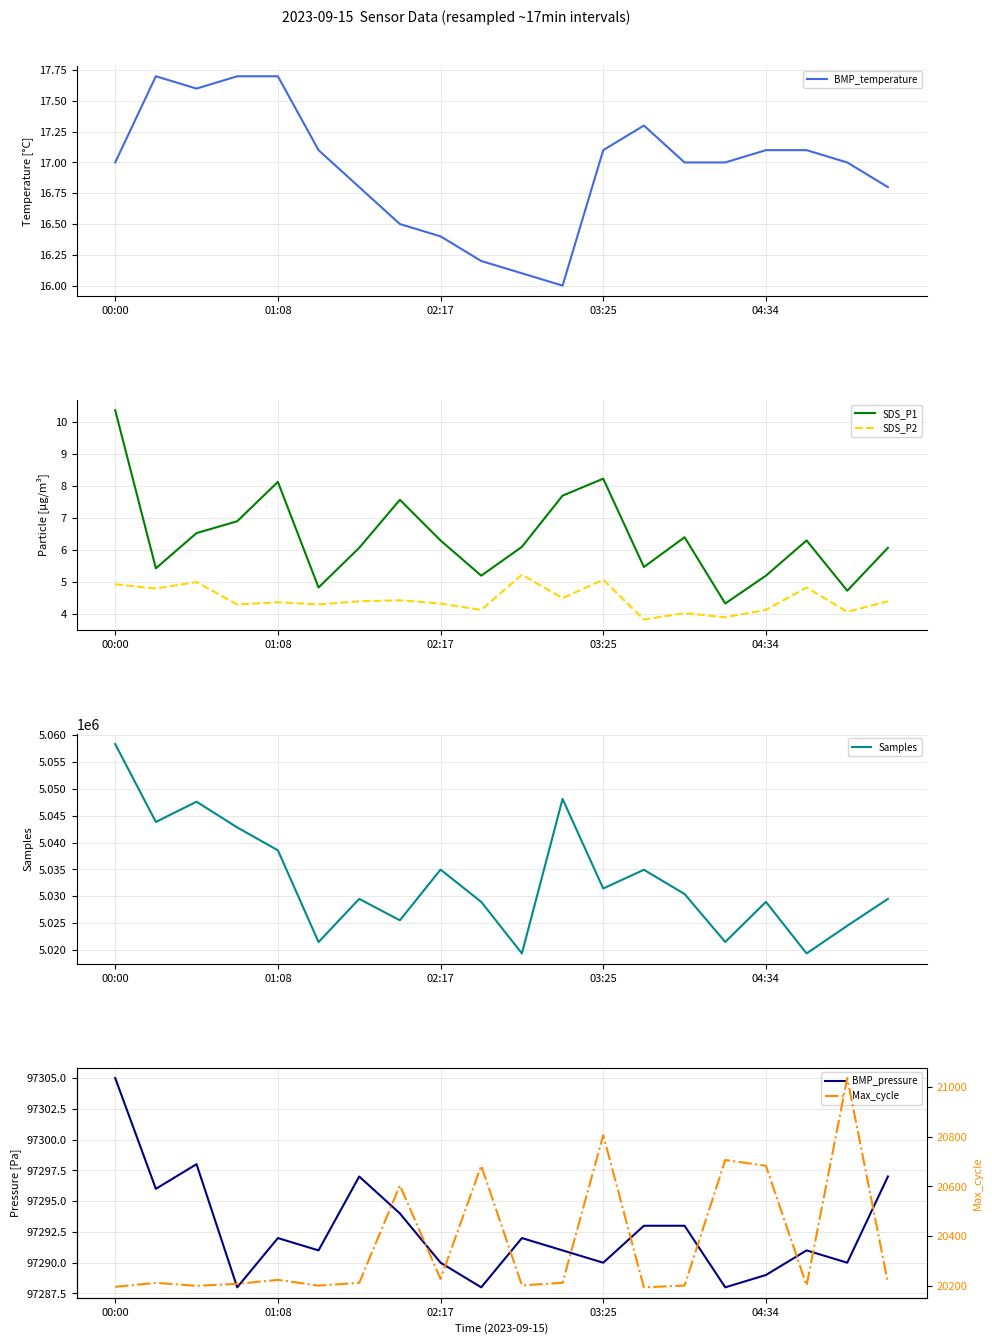

What is the difference between the maximum and minimum values in the SDS_P1 series?

6.0